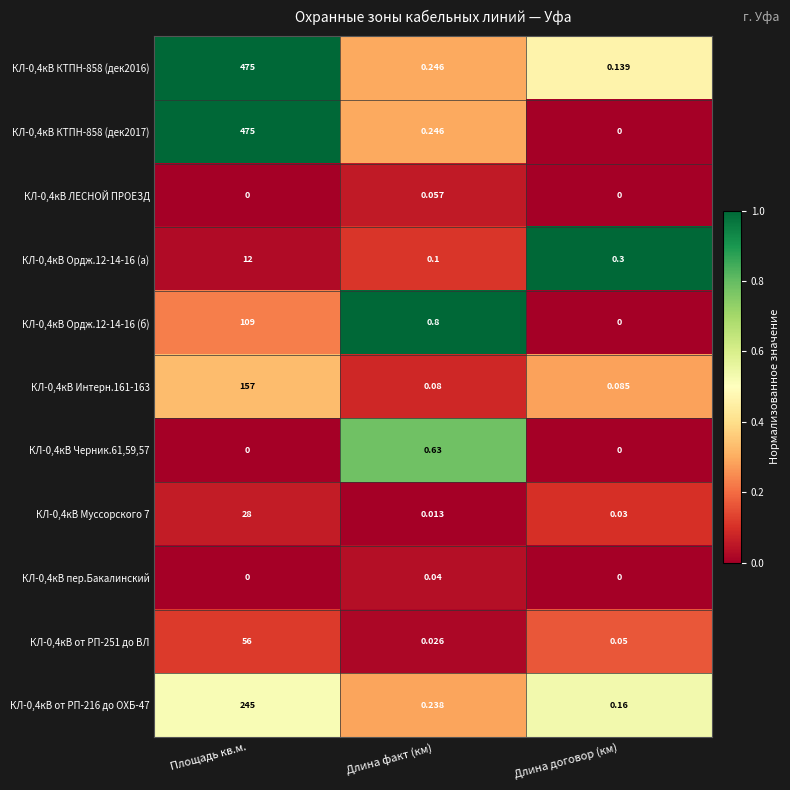

Which category has the highest value across all series?

Площадь кв.м.